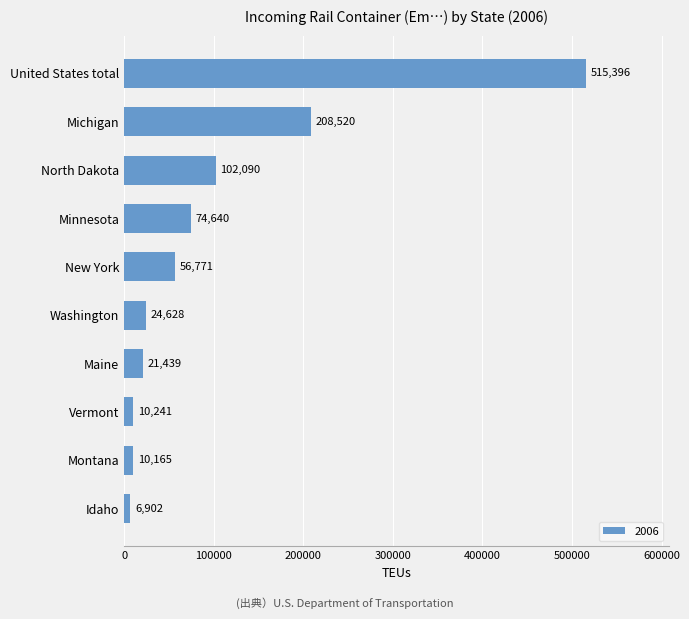

The chart shows a value of 515396 at United States total. True or false?

True